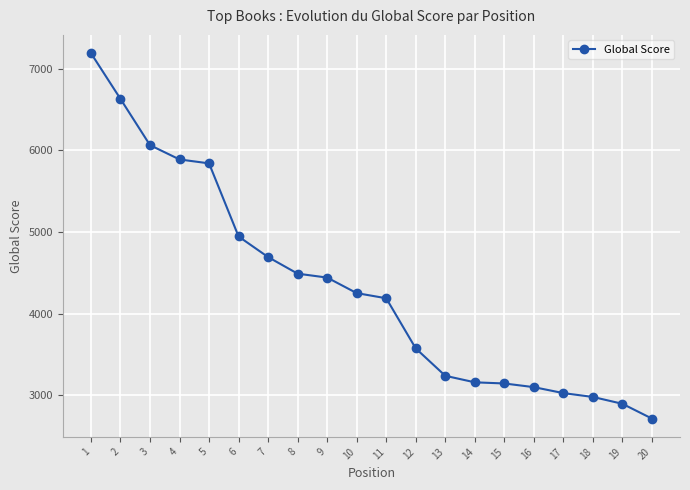

What is the minimum value shown in the chart?

2715